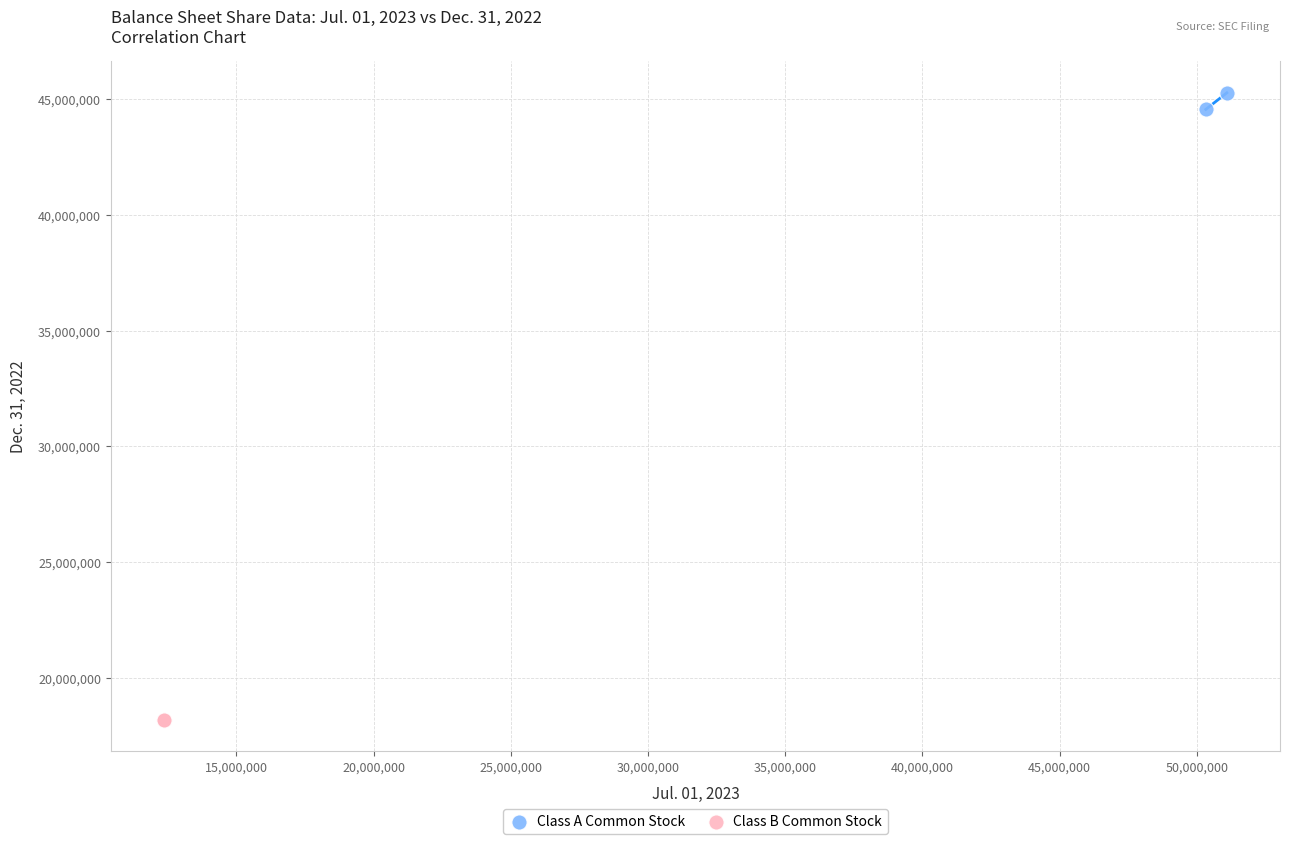

What are all the series names shown in the legend?

Class A Common Stock, Class B Common Stock